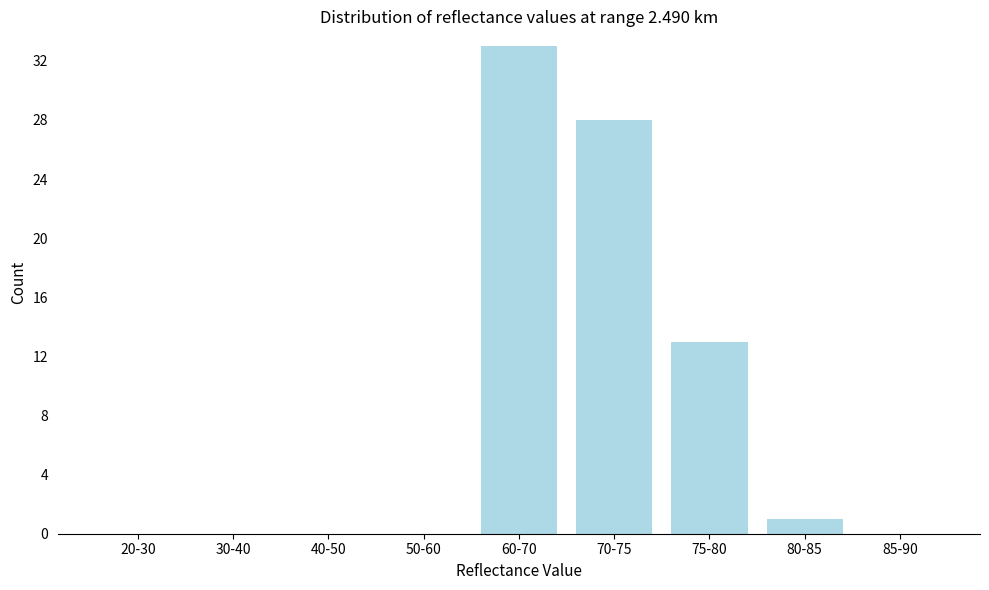

Reading left to right, transcribe all the data shown in this chart.

20-30=0	30-40=0	40-50=0	50-60=0	60-70=33	70-75=28	75-80=13	80-85=1	85-90=0